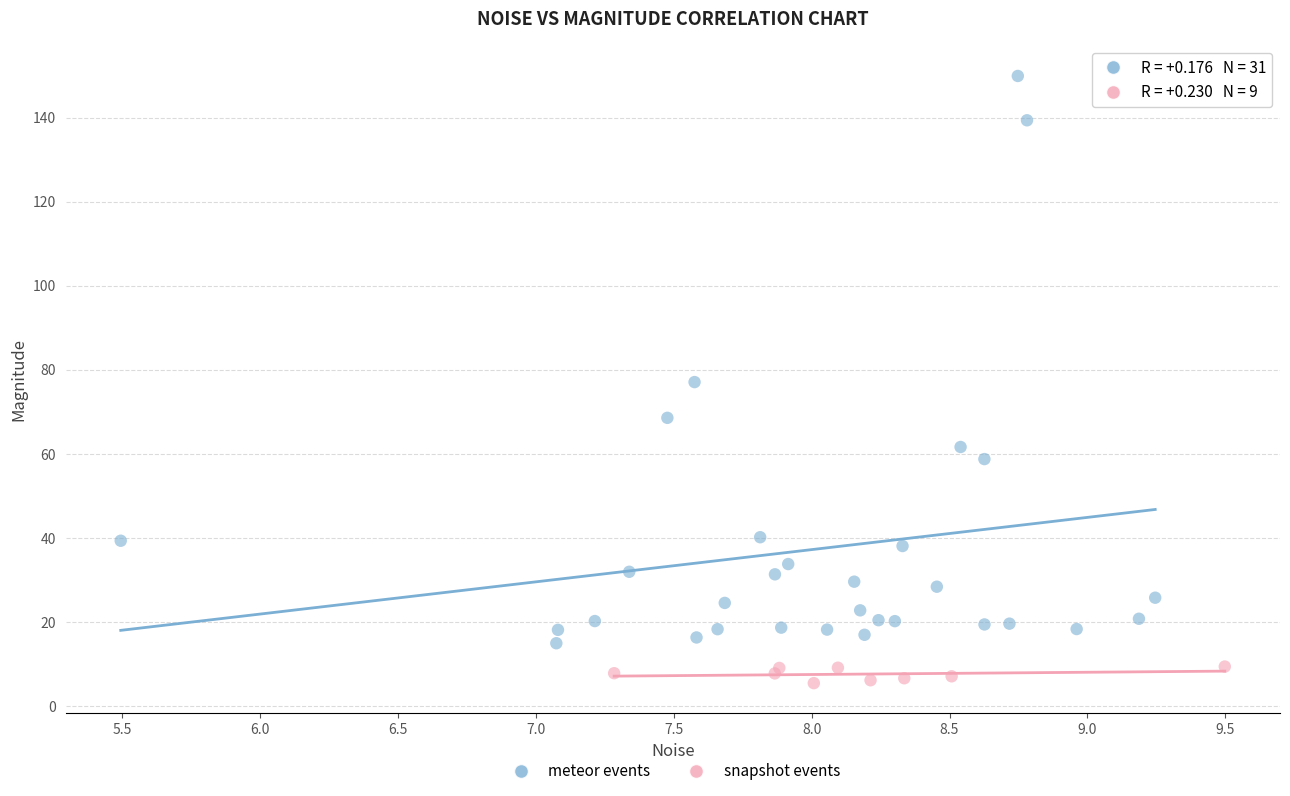

Which series contains the highest Y value?

meteor events